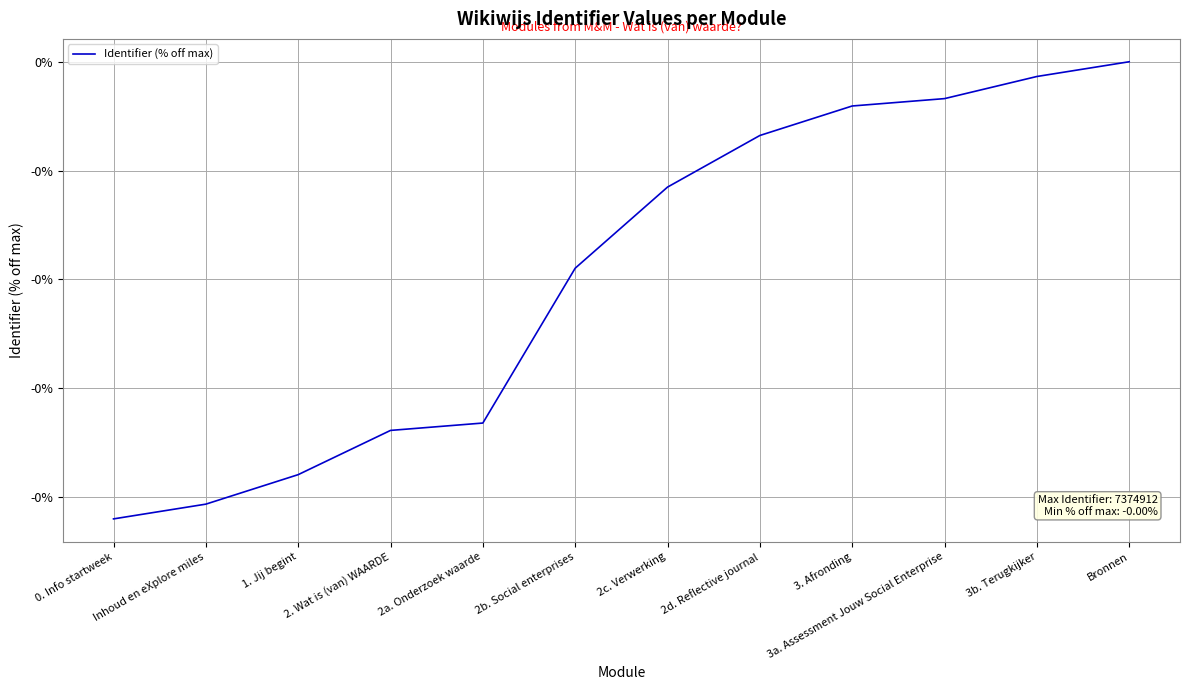

Reading left to right, extract all data points from this chart.

0. Info startweek=-0.0	Inhoud en eXplore miles=-0.0	1. Jij begint=-0.0	2. Wat is (van) WAARDE=-0.0	2a. Onderzoek waarde=-0.0	2b. Social enterprises=-0.0	2c. Verwerking=-0.0	2d. Reflective journal=-0.0	3. Afronding=-0.0	3a. Assessment Jouw Social Enterprise=-0.0	3b. Terugkijker=-0.0	Bronnen=0.0